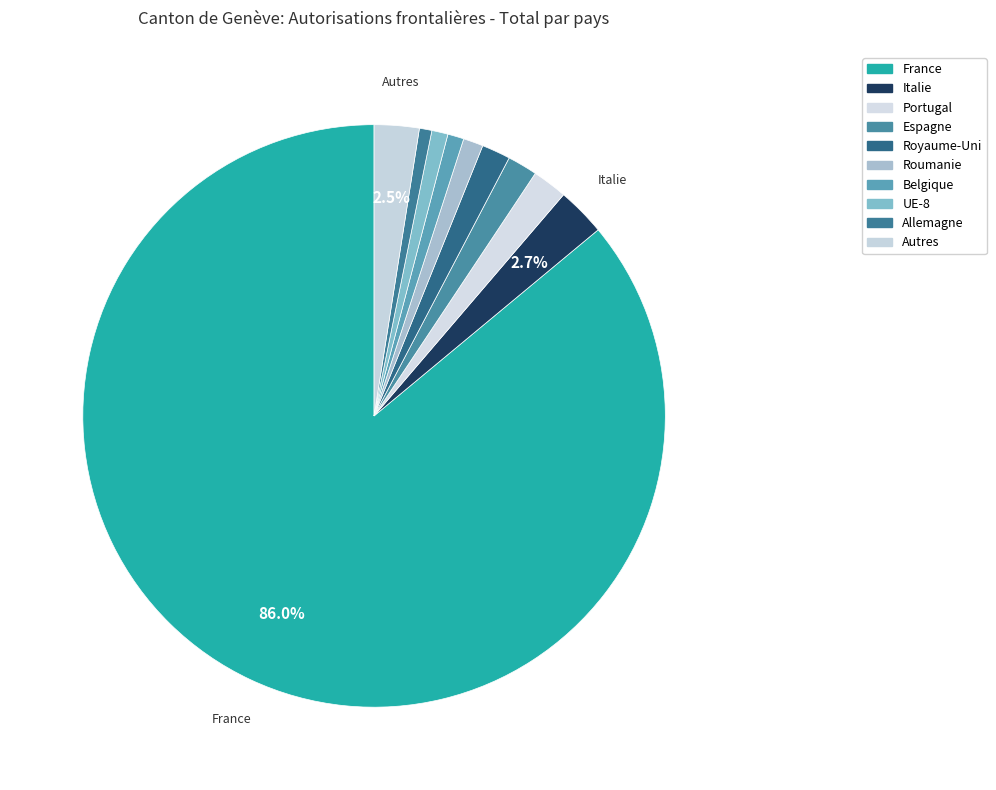

To the nearest percent, what percentage of the pie is Royaume-Uni?

2%